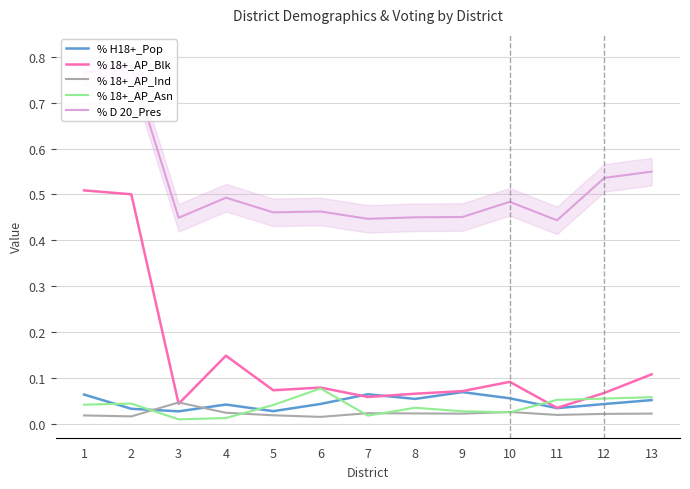

Reading left to right, list all the values displayed in this chart.

% H18+_Pop: 1=0.1	2=0.0	3=0.0	4=0.0	5=0.0	6=0.0	7=0.1	8=0.1	9=0.1	10=0.1	11=0.0	12=0.0	13=0.1
% 18+_AP_Blk: 1=0.5	2=0.5	3=0.0	4=0.1	5=0.1	6=0.1	7=0.1	8=0.1	9=0.1	10=0.1	11=0.0	12=0.1	13=0.1
% 18+_AP_Ind: 1=0.0	2=0.0	3=0.0	4=0.0	5=0.0	6=0.0	7=0.0	8=0.0	9=0.0	10=0.0	11=0.0	12=0.0	13=0.0
% 18+_AP_Asn: 1=0.0	2=0.0	3=0.0	4=0.0	5=0.0	6=0.1	7=0.0	8=0.0	9=0.0	10=0.0	11=0.1	12=0.1	13=0.1
% D 20_Pres: 1=0.8	2=0.8	3=0.4	4=0.5	5=0.5	6=0.5	7=0.4	8=0.5	9=0.5	10=0.5	11=0.4	12=0.5	13=0.5